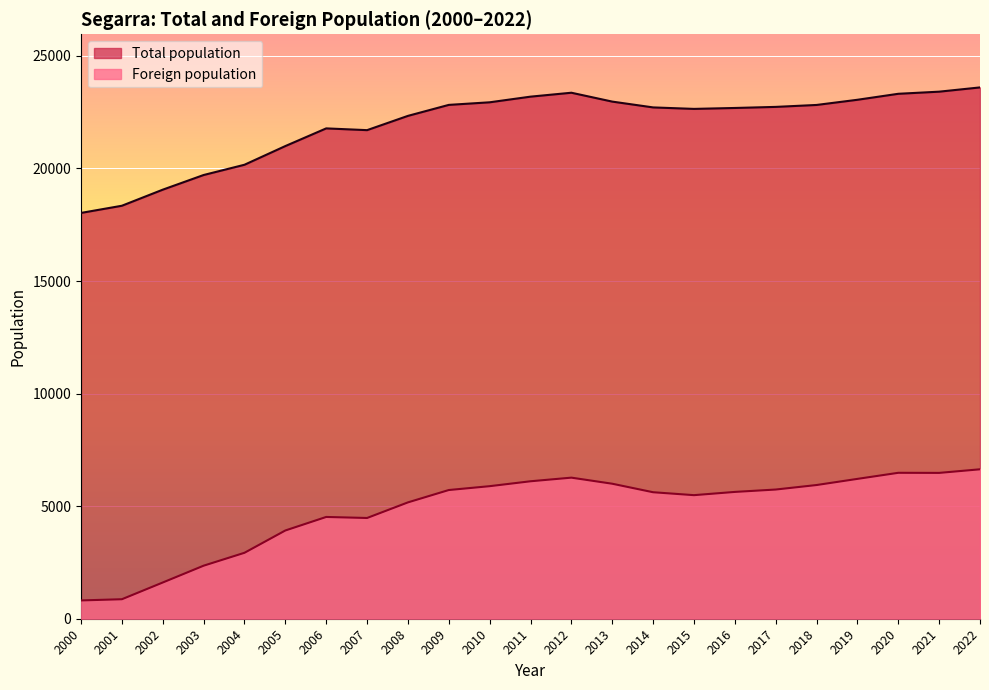

At which label does Foreign population reach its minimum?

2000